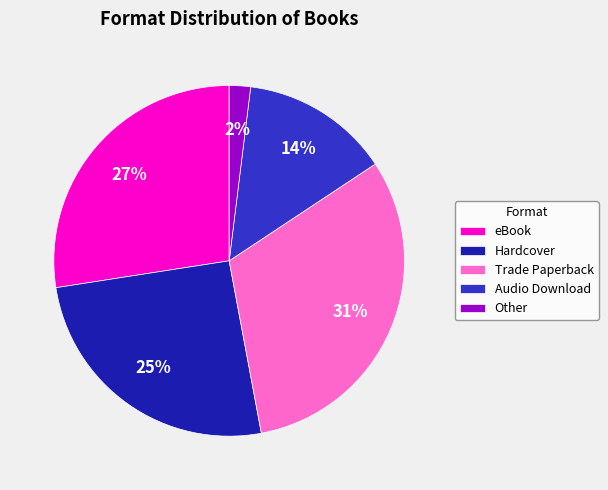

Combined, do Trade Paperback and Hardcover account for over 50%?

Yes